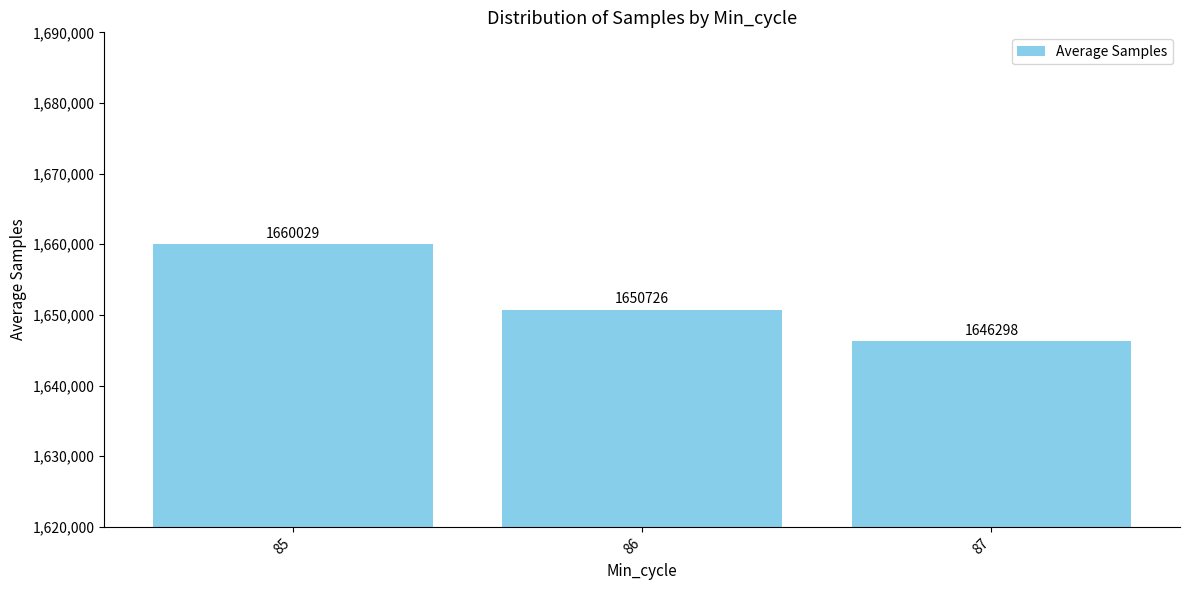

What is the value of the 2nd bar from the left?

1650726